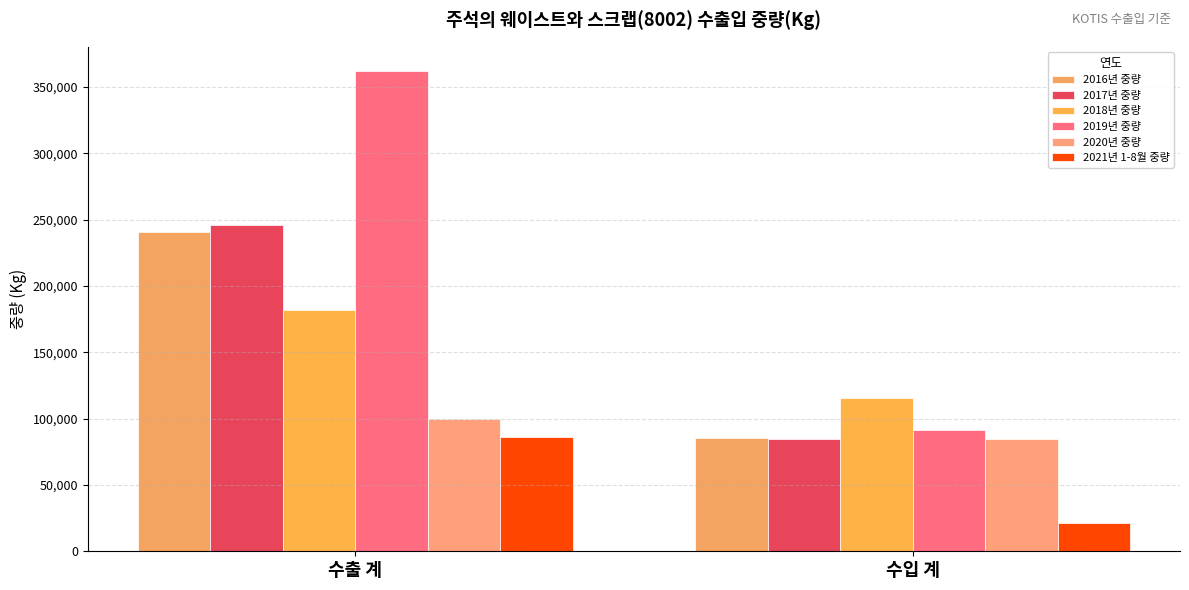

What is the value of the 2017년 중량 bar at the 1st from the left?

245814